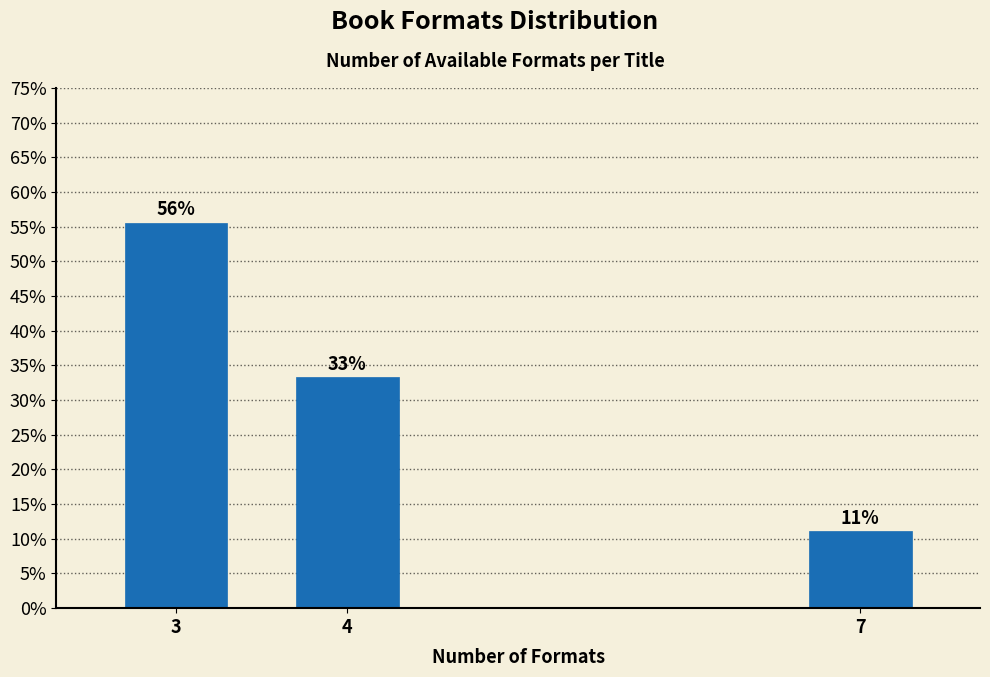

Are the bars horizontal?

No